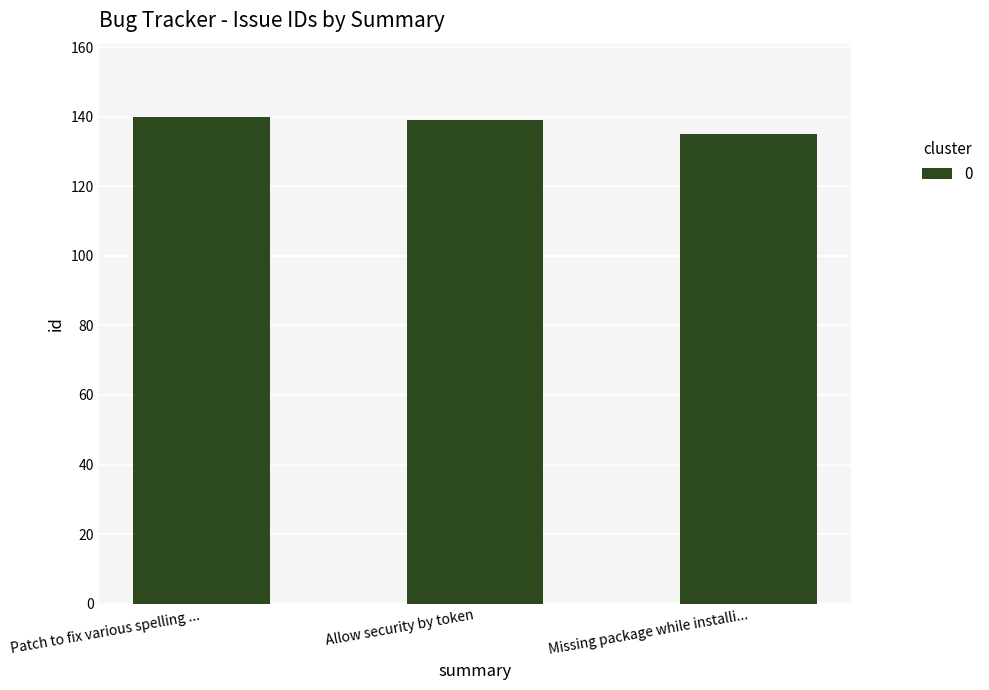

Approximately how many times larger is the value at Missing package while installi... compared to Allow security by token?

1.0